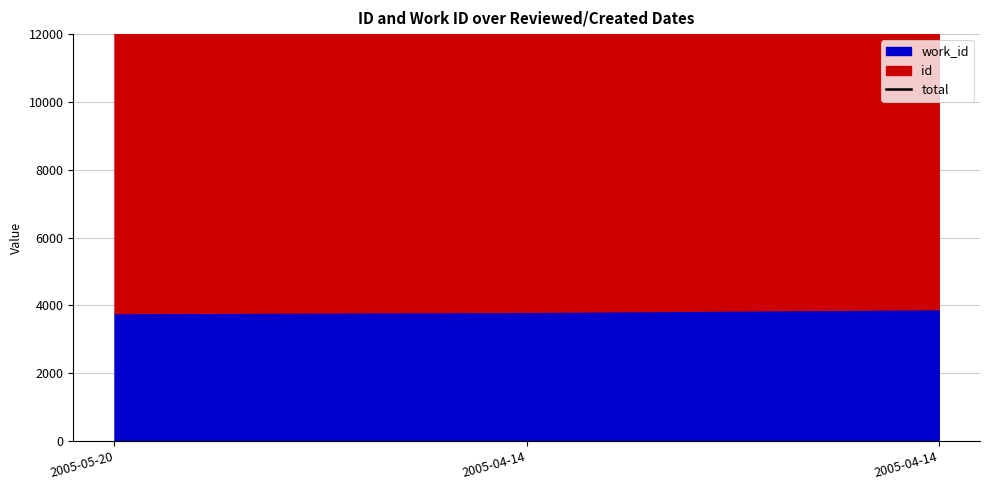

At which category does the chart reach its minimum across all series?

2005-05-20